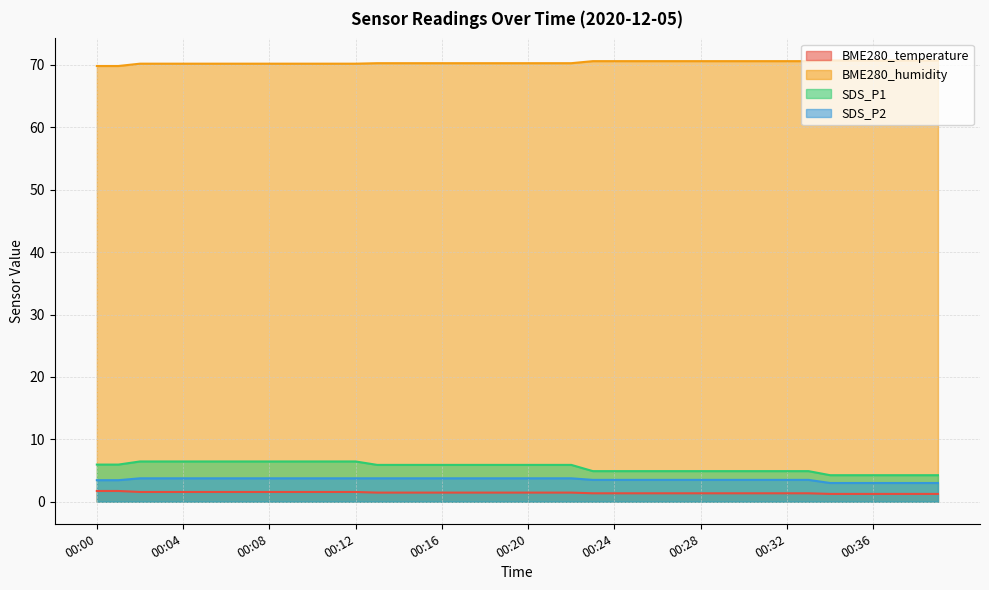

What is the average value of the BME280_temperature series?

1.4